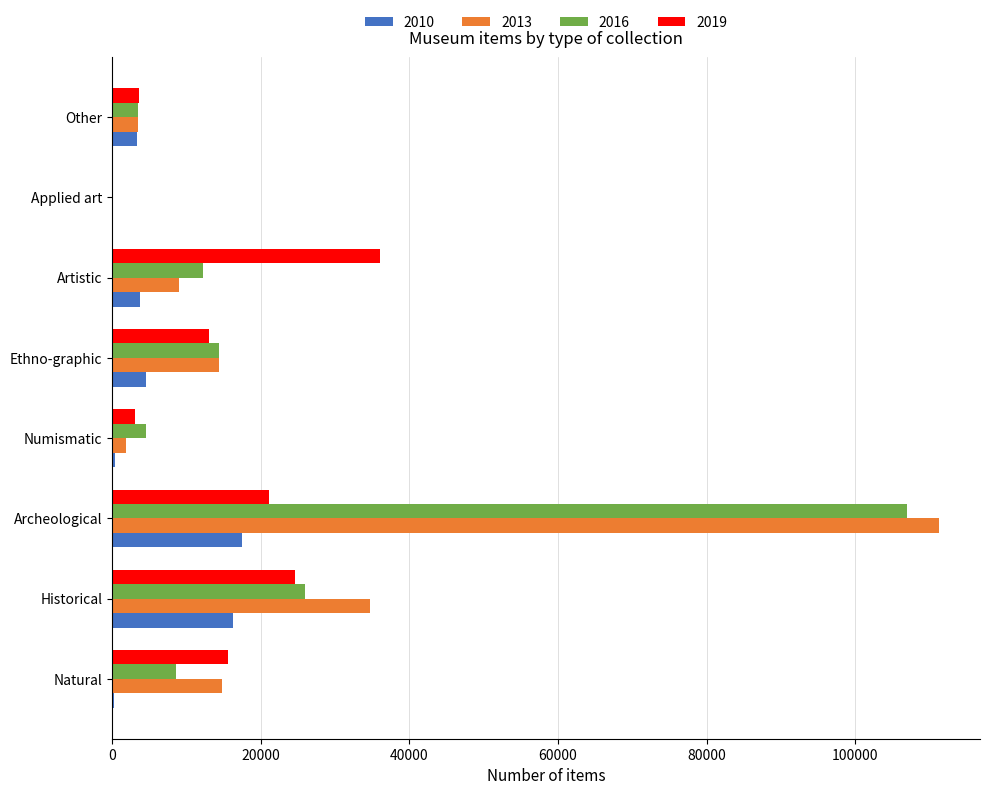

What is the total value across all series at Historical?

101608